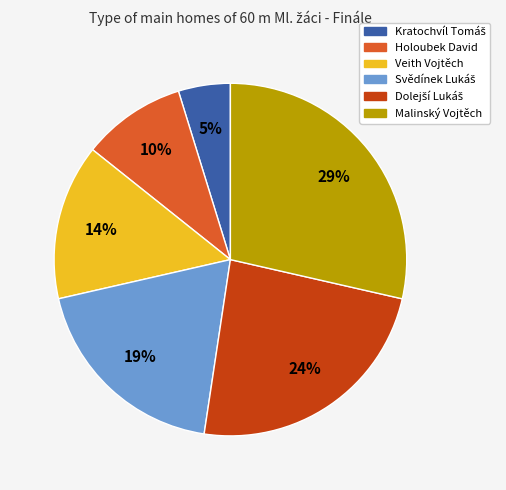

Which slice is the largest?

Malinský Vojtěch